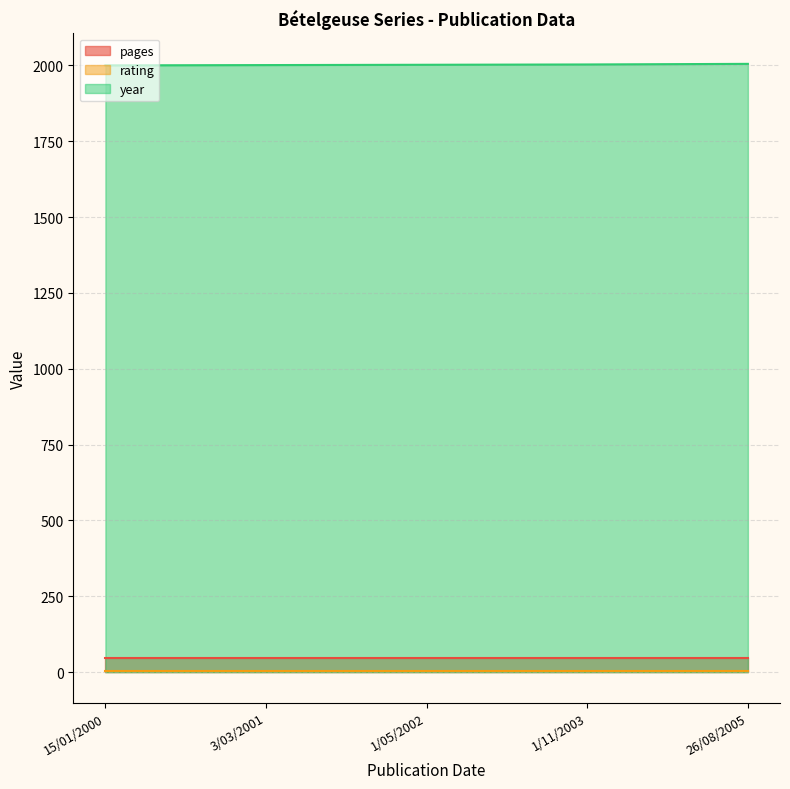

What is the spread (max minus min) of values at 3/03/2001?

1996